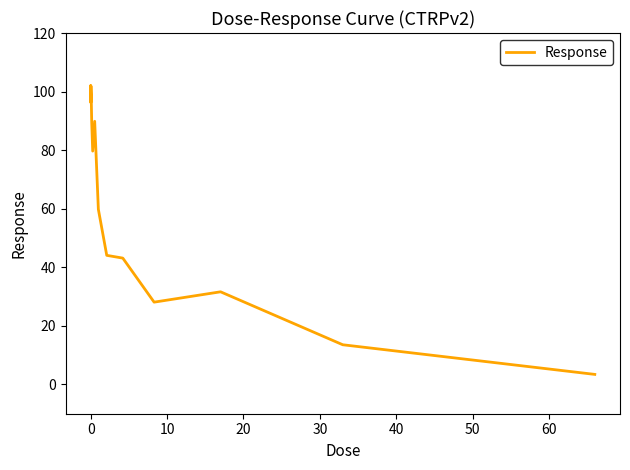

Is this an area chart (filled region under the line)?

No